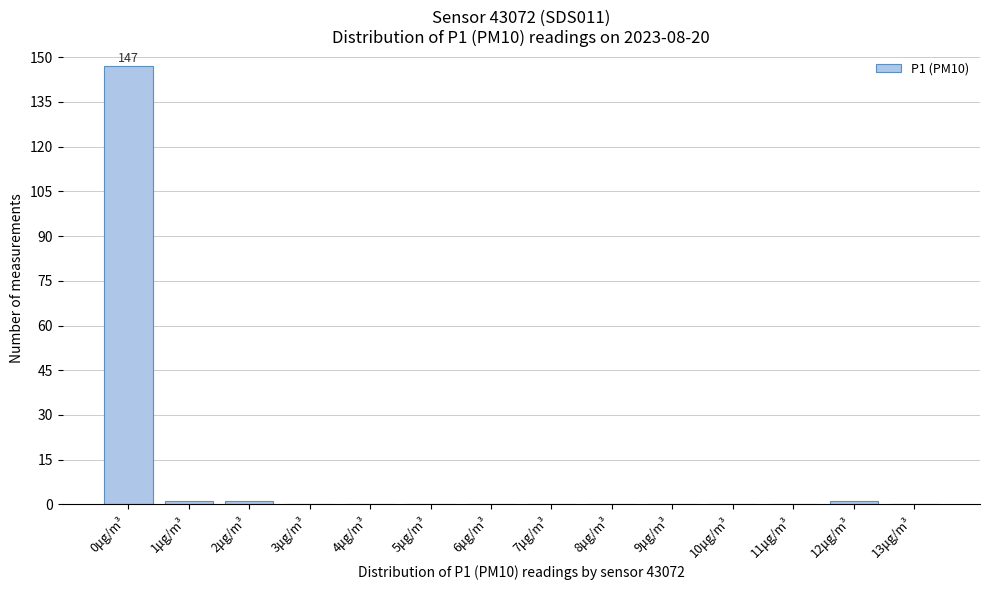

Reading right to left, transcribe all the data shown in this chart.

13μg/m³=0	12μg/m³=1	11μg/m³=0	10μg/m³=0	9μg/m³=0	8μg/m³=0	7μg/m³=0	6μg/m³=0	5μg/m³=0	4μg/m³=0	3μg/m³=0	2μg/m³=1	1μg/m³=1	0μg/m³=147